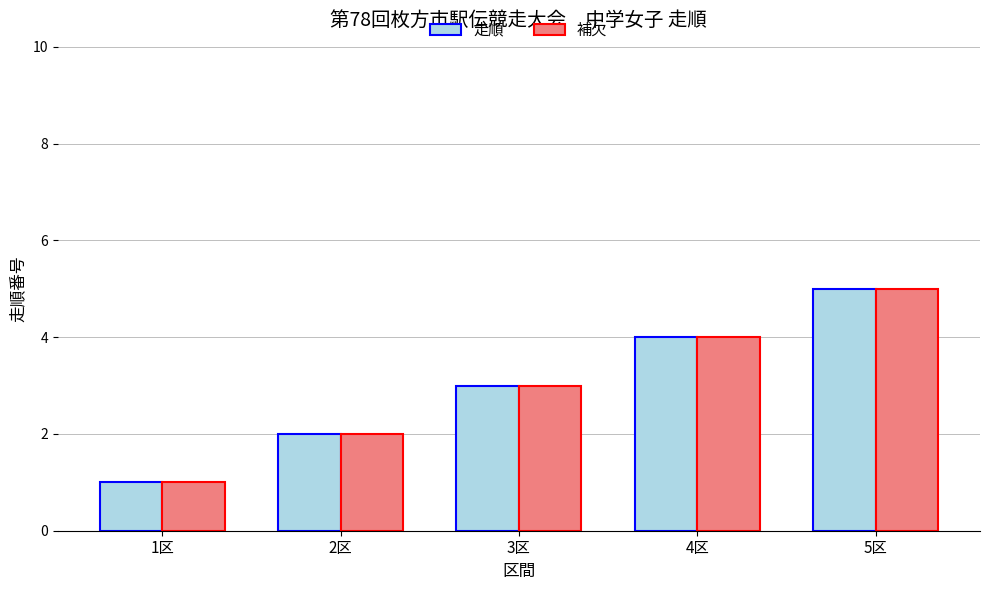

Count the 補欠 values in the range 2 to 4.

3